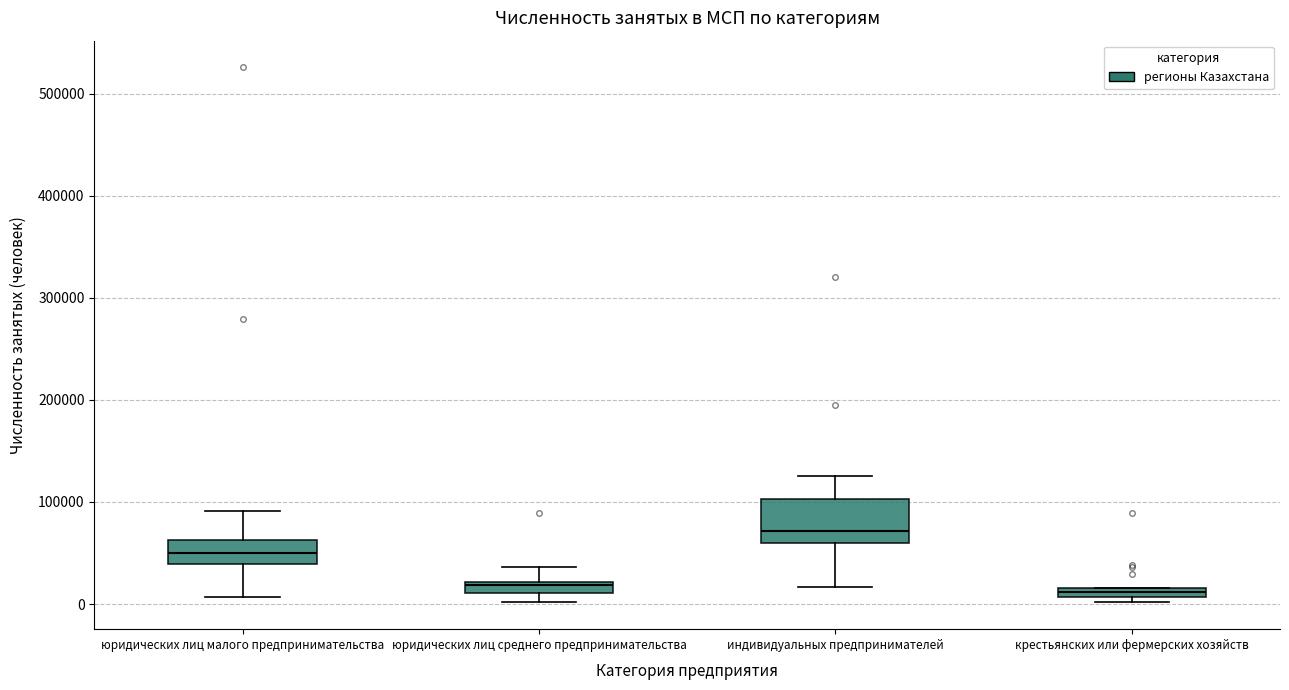

Where does the lower whisker of the box for индивидуальных предпринимателей end on the y-axis? The values are not printed on the chart, so give them approximately, as read against the axis.

20000